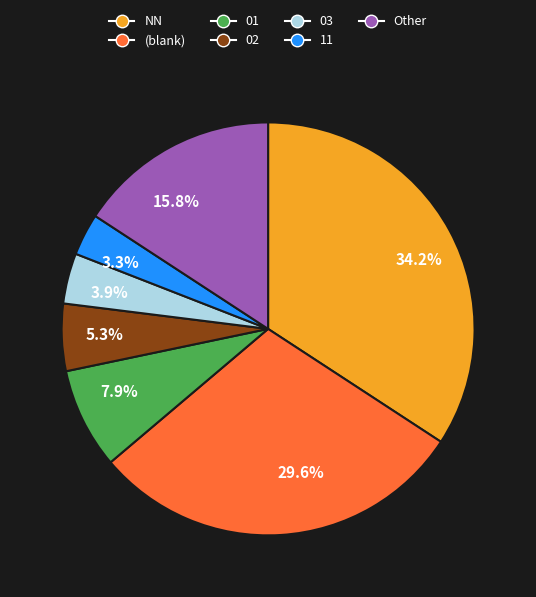

What is the total percentage of 7.9% and 3.9%?

11.8%